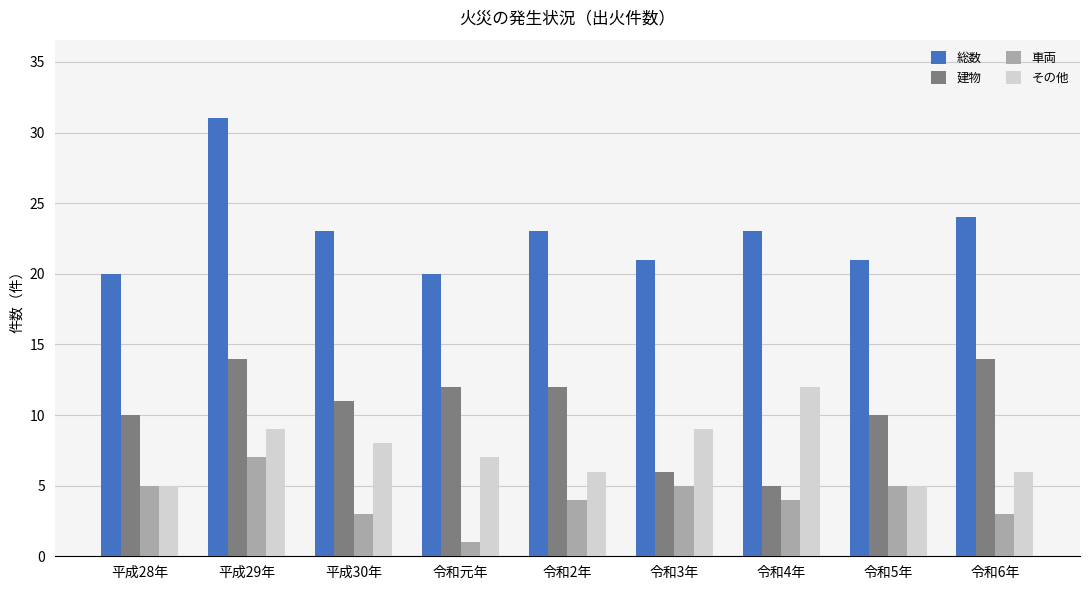

Reading right to left, extract all data points from this chart.

総数: 令和6年=24	令和5年=21	令和4年=23	令和3年=21	令和2年=23	令和元年=20	平成30年=23	平成29年=31	平成28年=20
建物: 令和6年=14	令和5年=10	令和4年=5	令和3年=6	令和2年=12	令和元年=12	平成30年=11	平成29年=14	平成28年=10
車両: 令和6年=3	令和5年=5	令和4年=4	令和3年=5	令和2年=4	令和元年=1	平成30年=3	平成29年=7	平成28年=5
その他: 令和6年=6	令和5年=5	令和4年=12	令和3年=9	令和2年=6	令和元年=7	平成30年=8	平成29年=9	平成28年=5